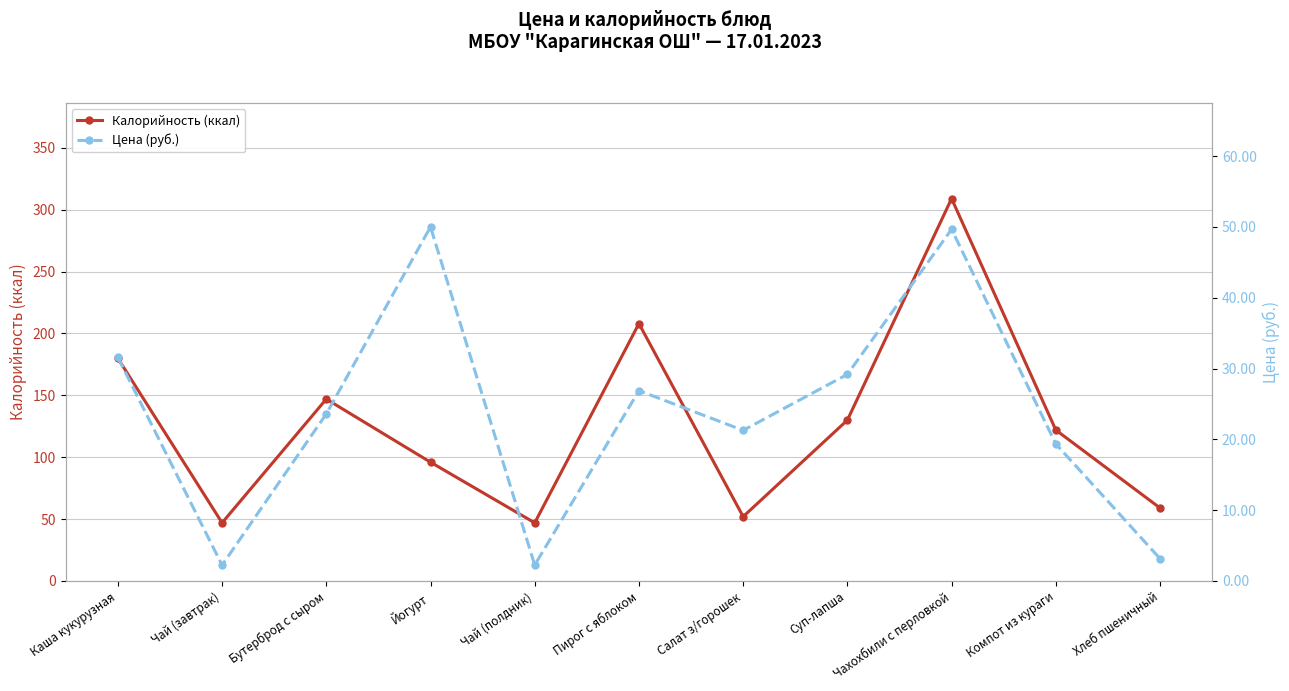

True or false: Цена (руб.) and Калорийность (ккал) cross at least once.

False